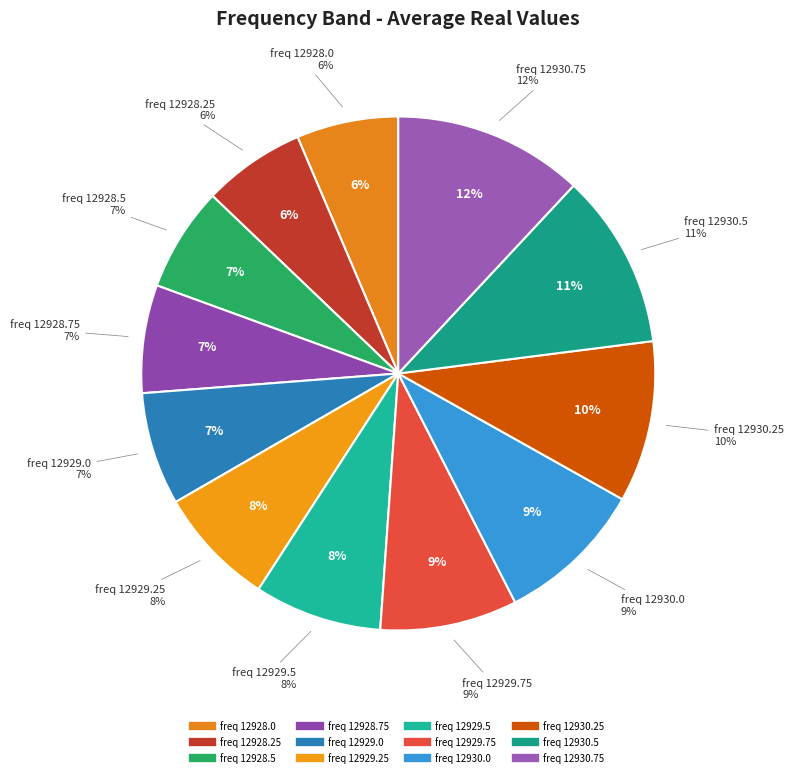

To the nearest percent, what is the average slice percentage?

8%